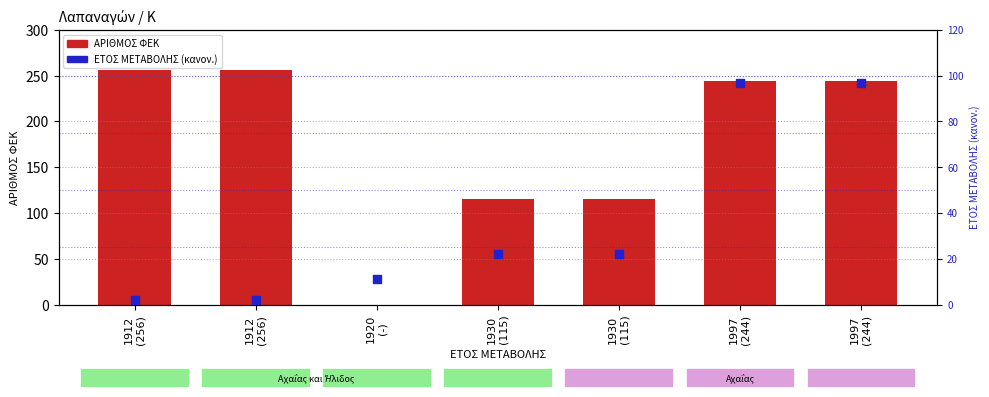

Which series has the largest Y range (max minus min)?

ΑΡΙΘΜΟΣ ΦΕΚ